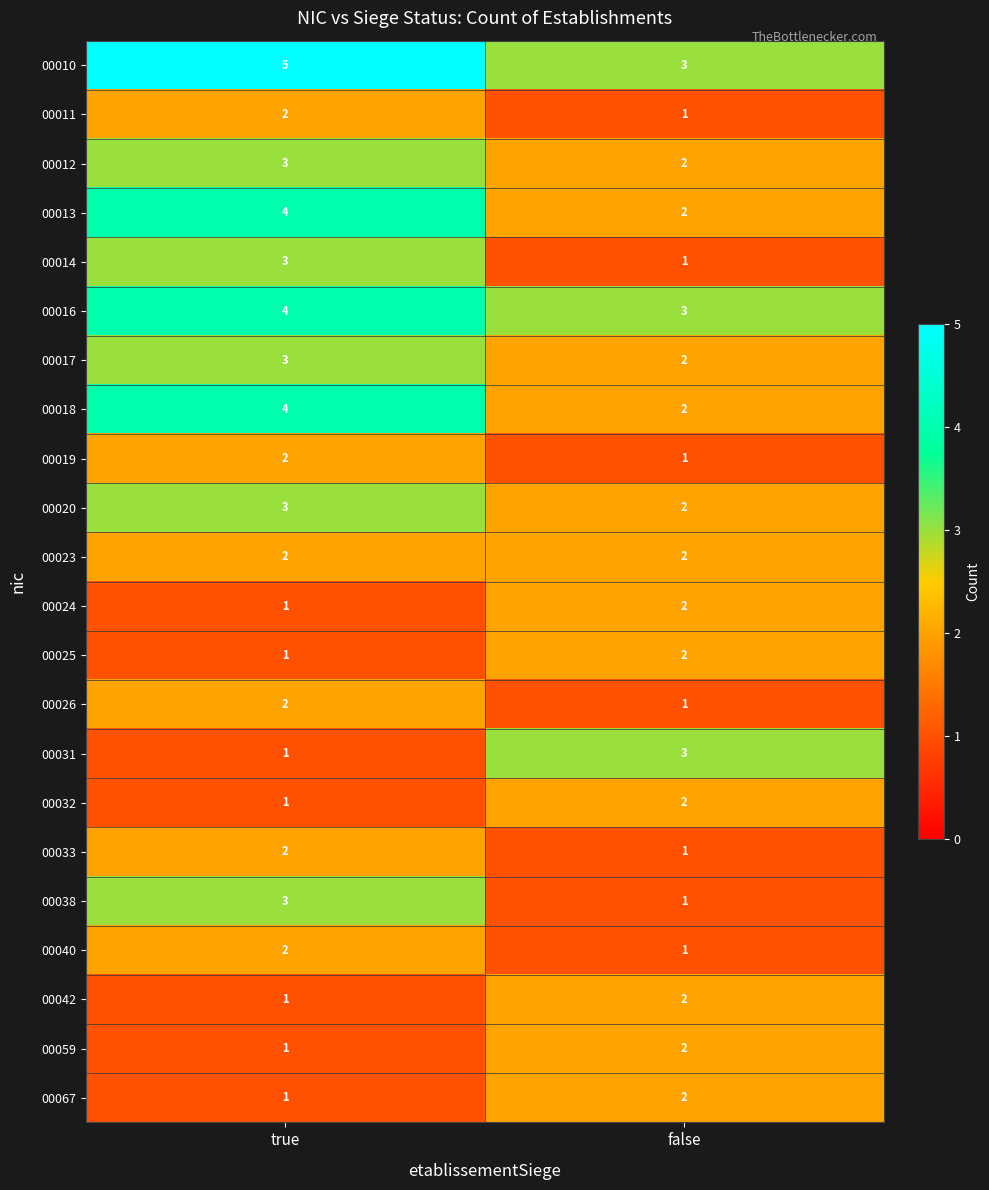

What is the sum of all 00020 values?

5